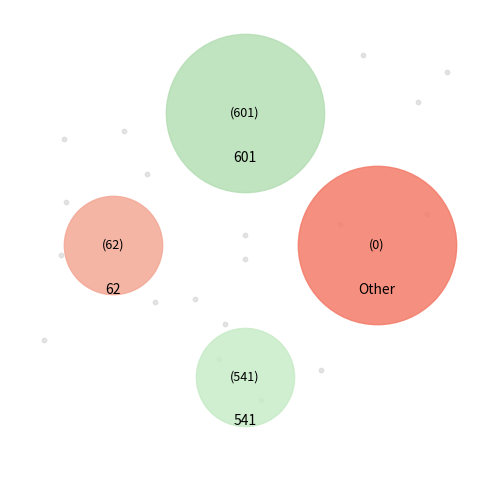

Does 62 represent more than half of the total?

No